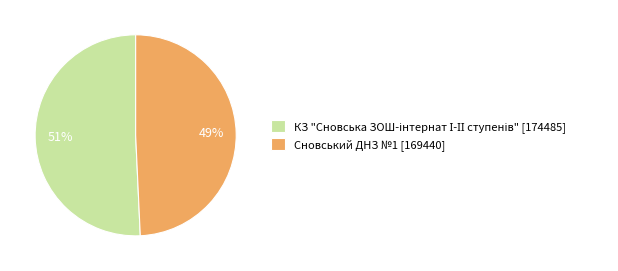

To the nearest percent, what percentage of the pie is Сновський ДНЗ №1?

49%